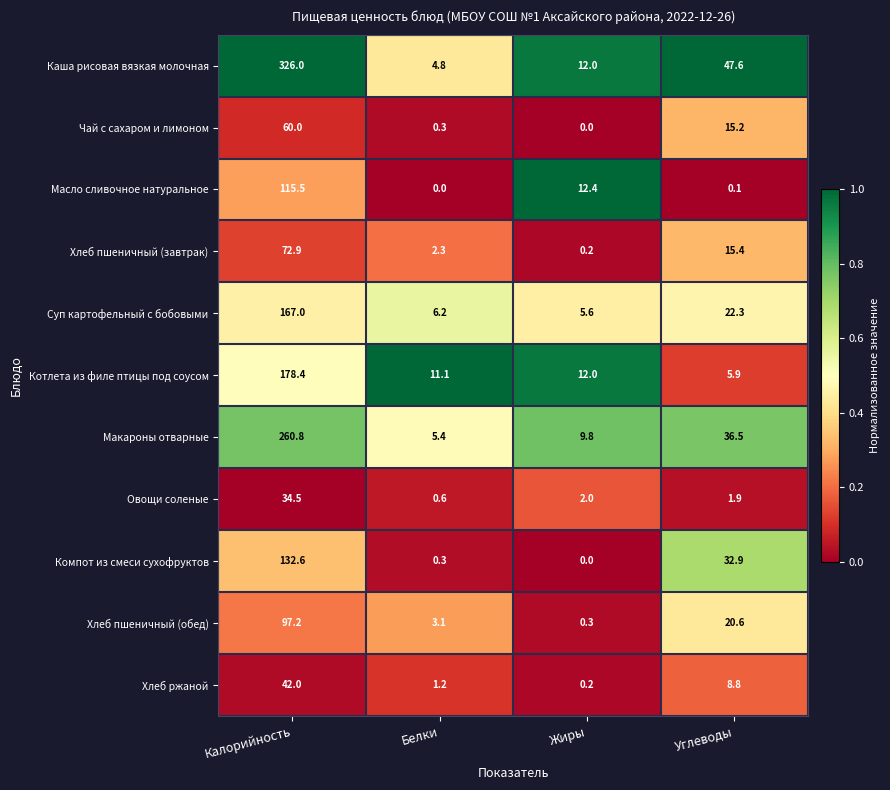

The value of Хлеб ржаной at Белки is 1.2. True or false?

True